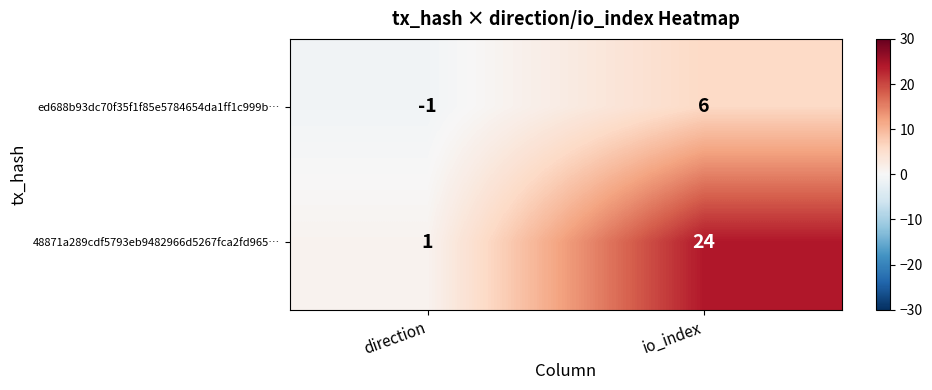

What is the highest value of the 48871a289cdf5793eb9482966d5267fca2fd965… series?

24